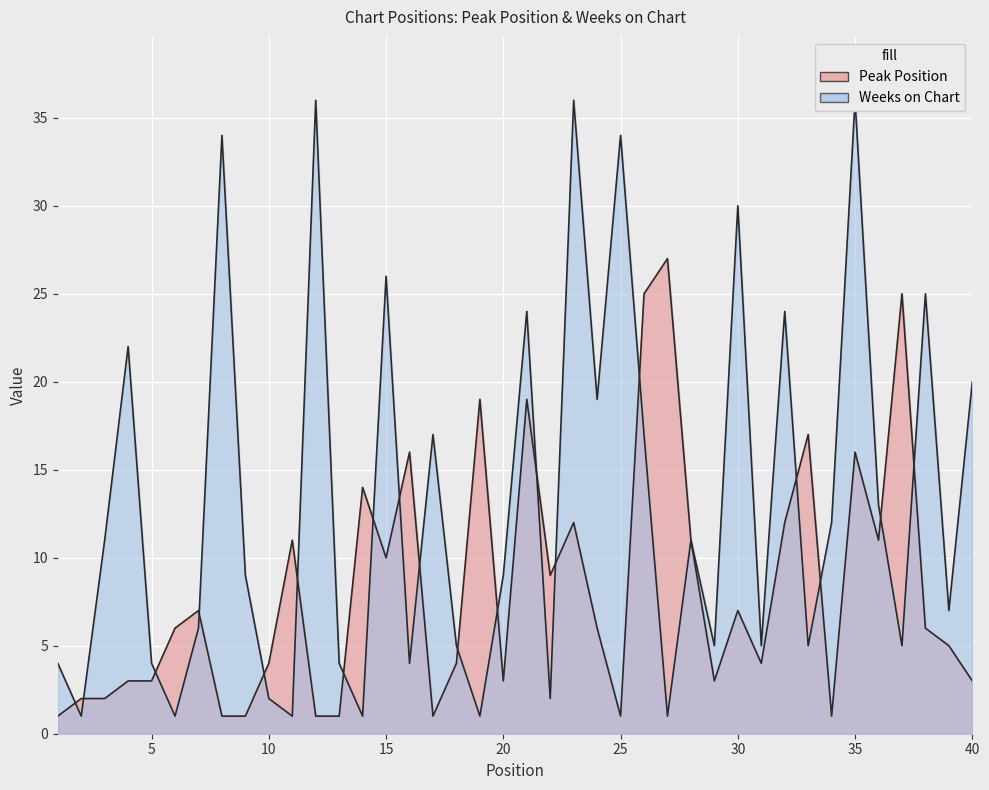

How many lines are shown in the chart?

2